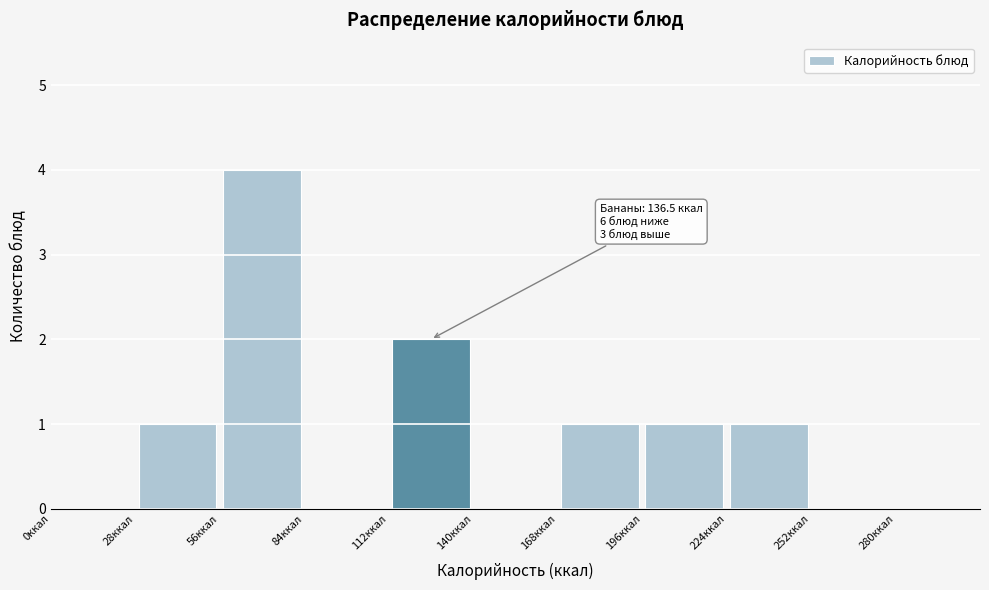

Over which range of the x-axis is the bar tallest?

56 to 84